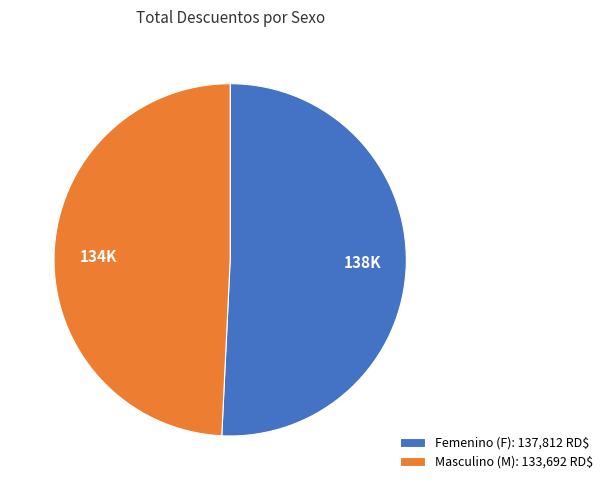

Rank the categories by value from highest to lowest.

Femenino (F): 137,812 RD$, Masculino (M): 133,692 RD$